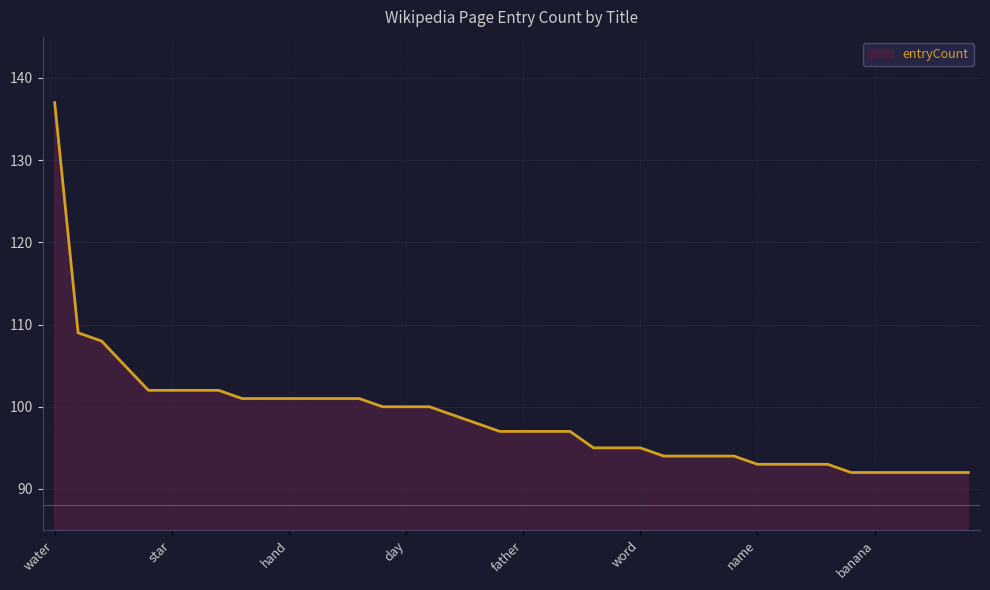

What is the smallest value displayed?

92